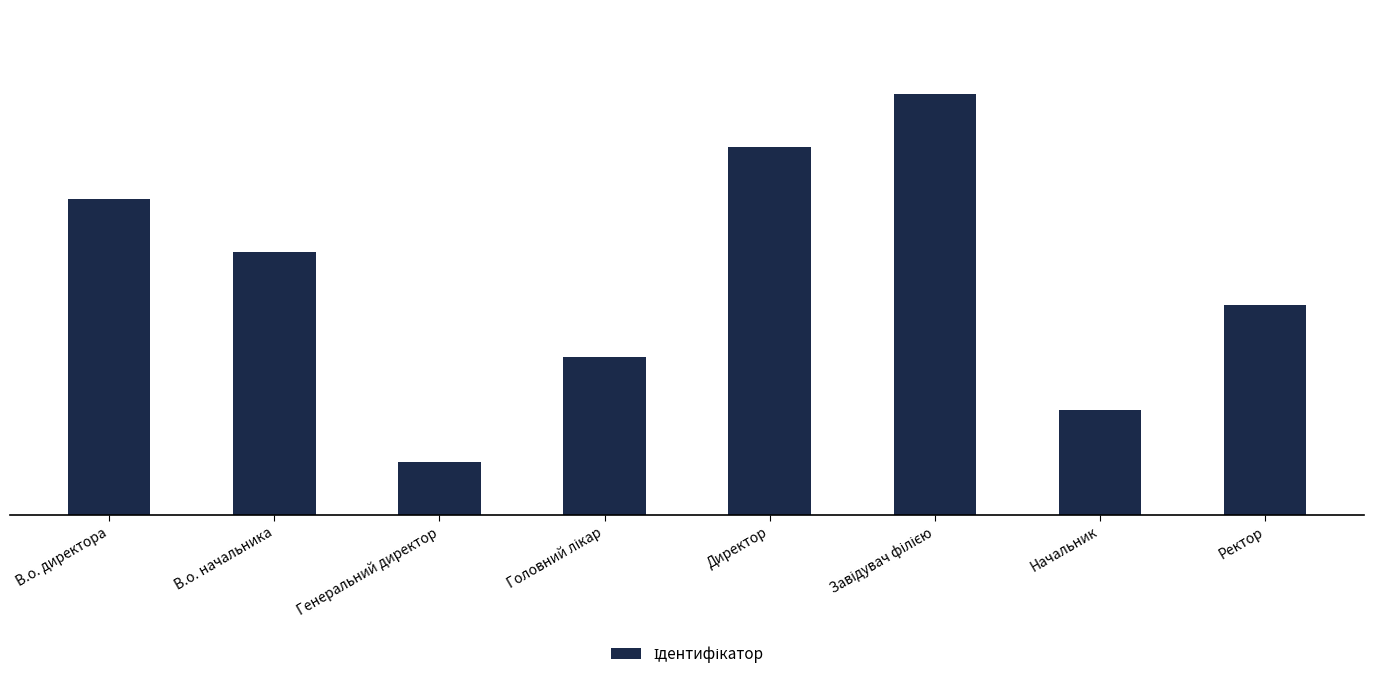

What is the difference between the maximum and minimum values?

7